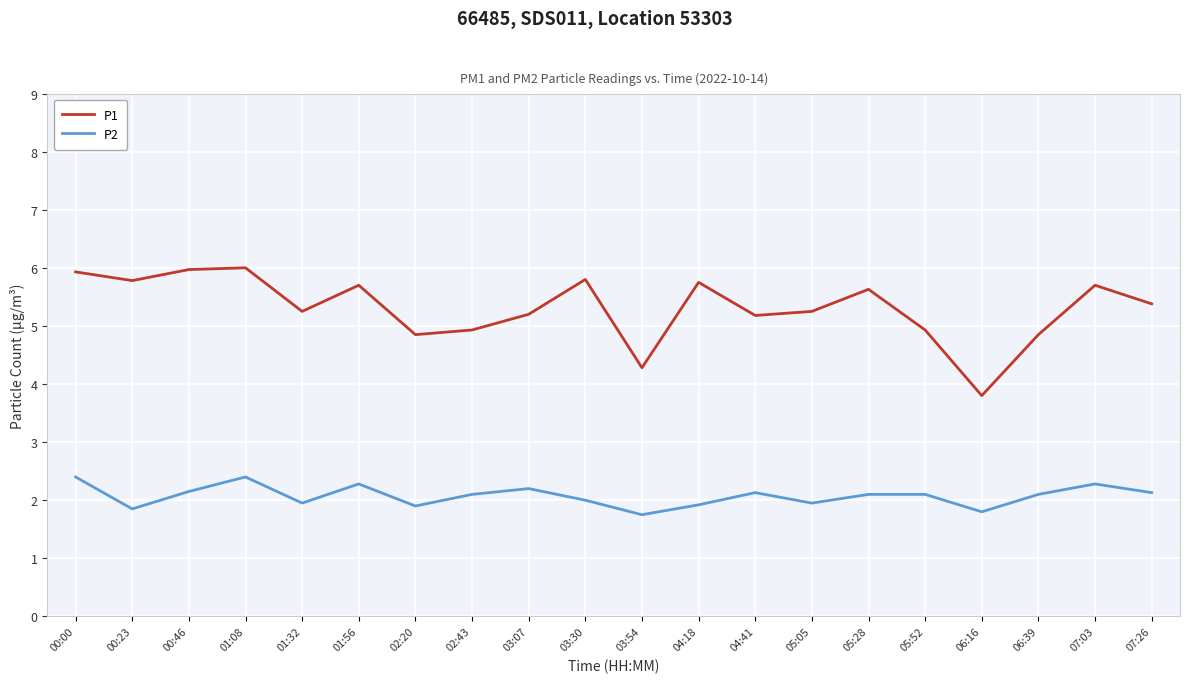

What position from the right is 07:03?

2